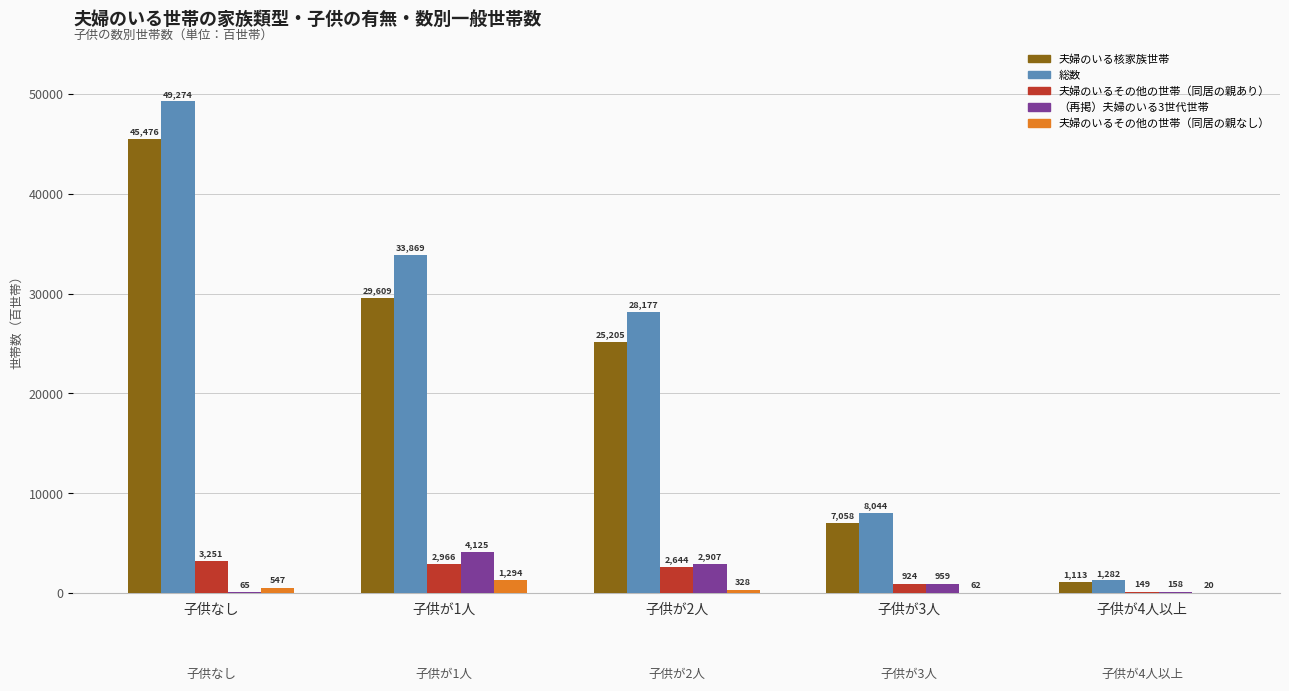

Reading left to right, extract all data points from this chart.

夫婦のいる核家族世帯: 45476	29609	25205	7058	1113
総数: 49274	33869	28177	8044	1282
夫婦のいるその他の世帯（同居の親あり）: 3251	2966	2644	924	149
（再掲）夫婦のいる3世代世帯: 65	4125	2907	959	158
夫婦のいるその他の世帯（同居の親なし）: 547	1294	328	62	20